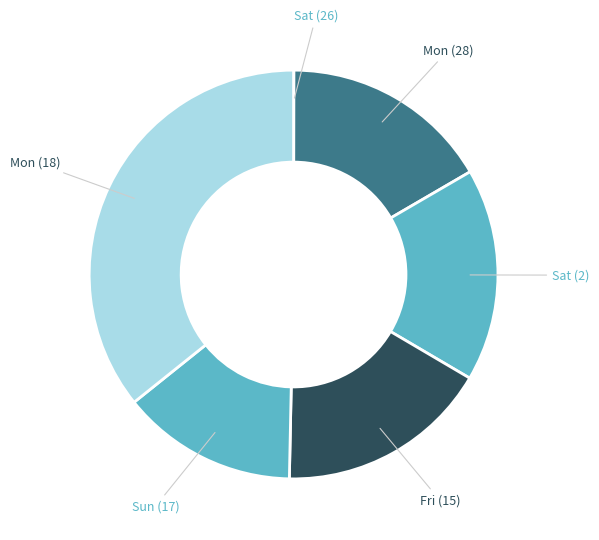

Is there any slice that represents more than half of the pie?

No